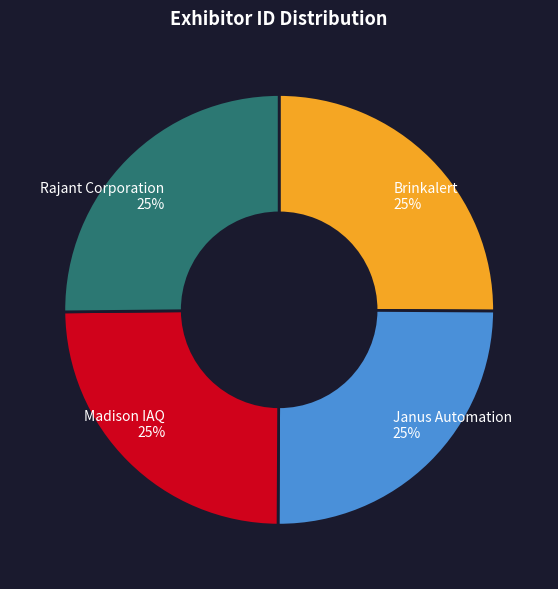

True or false: Madison IAQ accounts for 25% of the total.

True